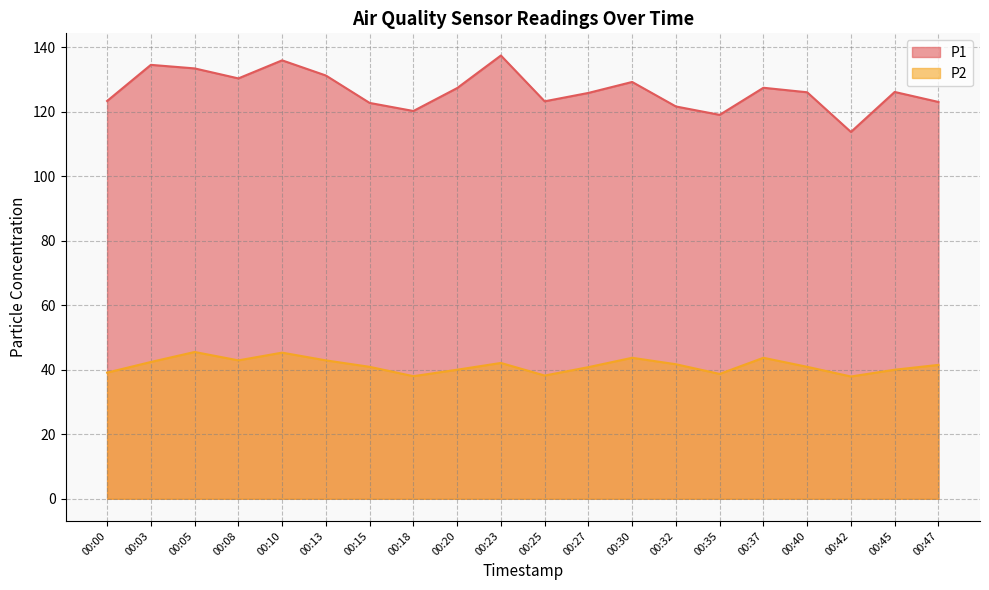

What is the sum of all P2 values?

826.2